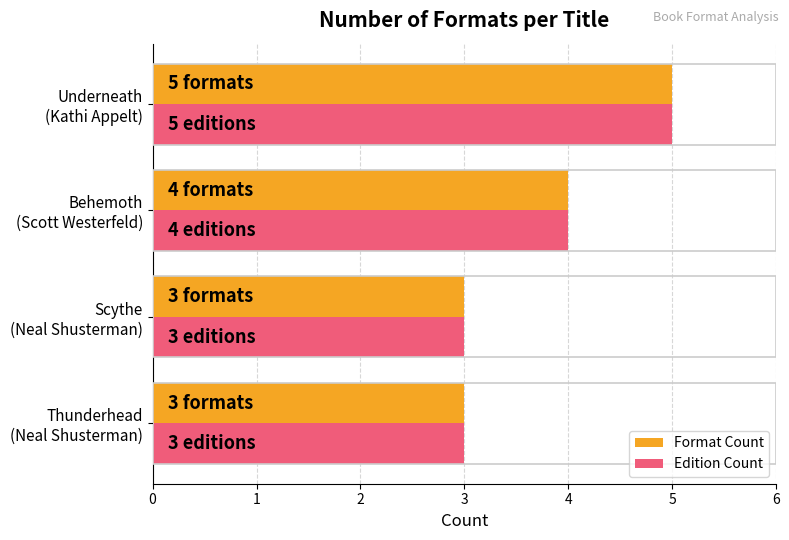

What is the highest value of the Edition Count series?

5